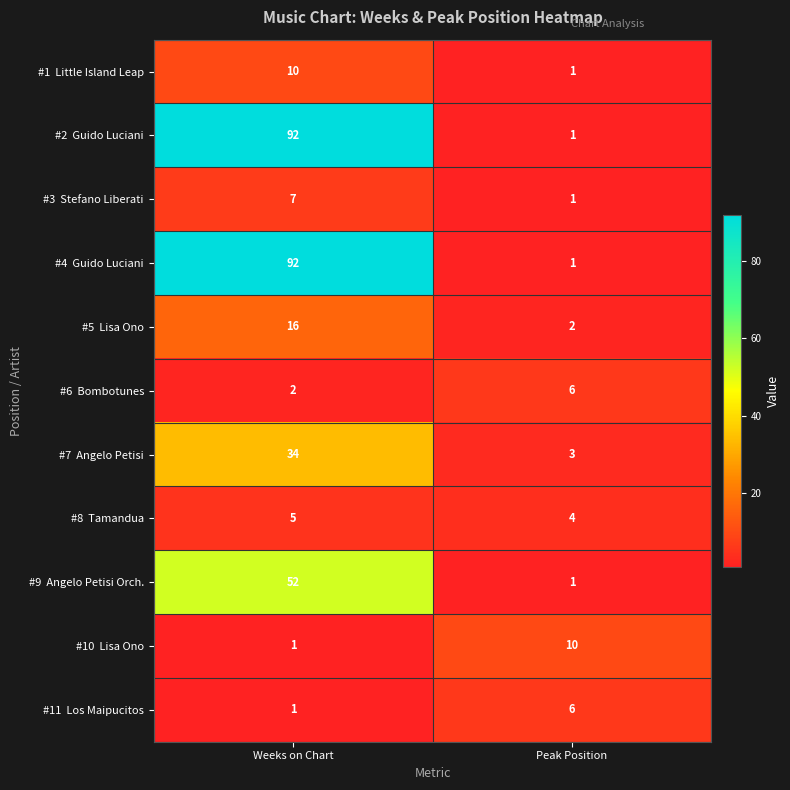

At which category is the sum across all series the highest?

Weeks on Chart